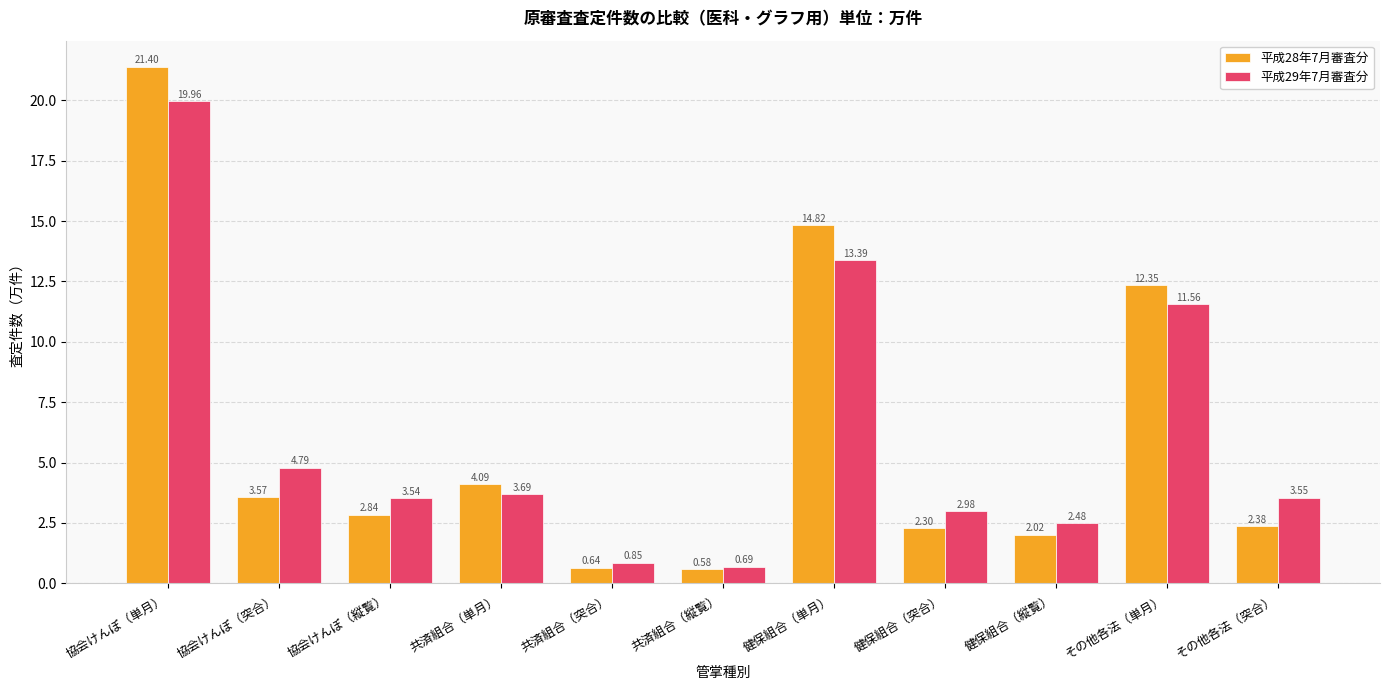

What is the label of the 10th bar from the left?

その他各法（単月）